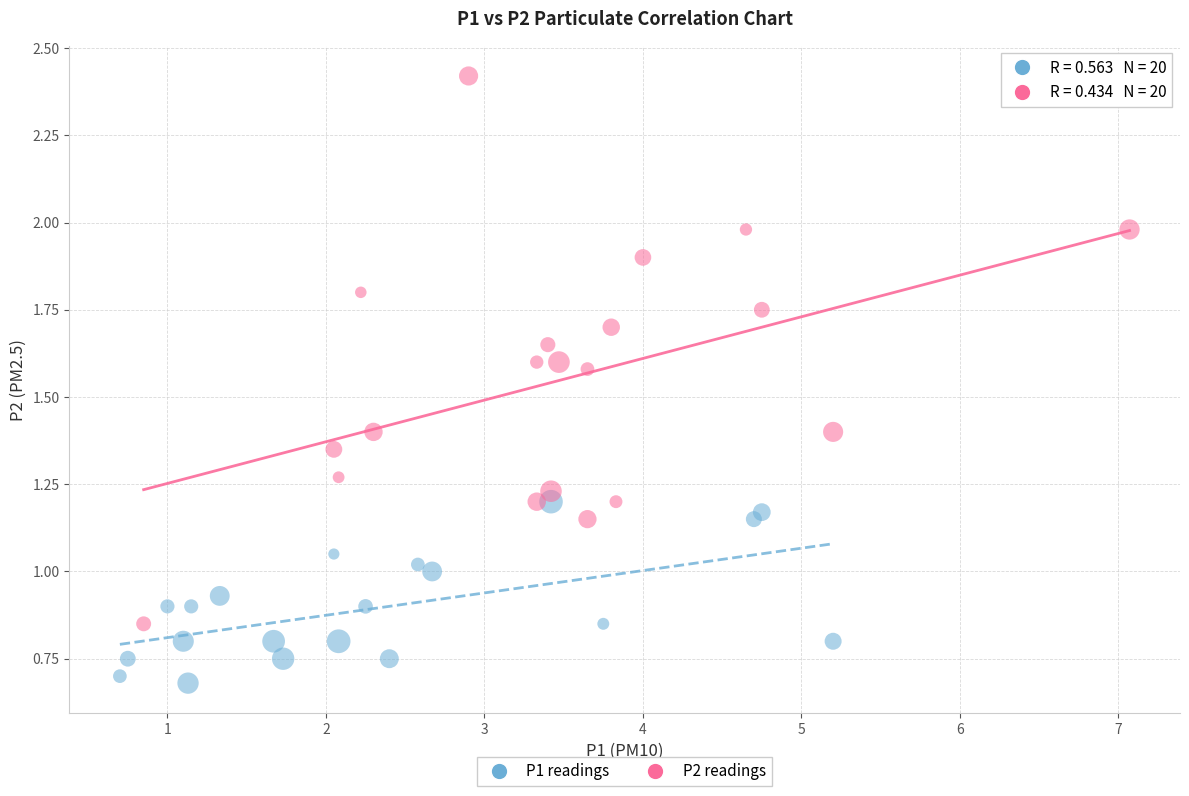

What are all the series names shown in the legend?

P1 readings, P2 readings